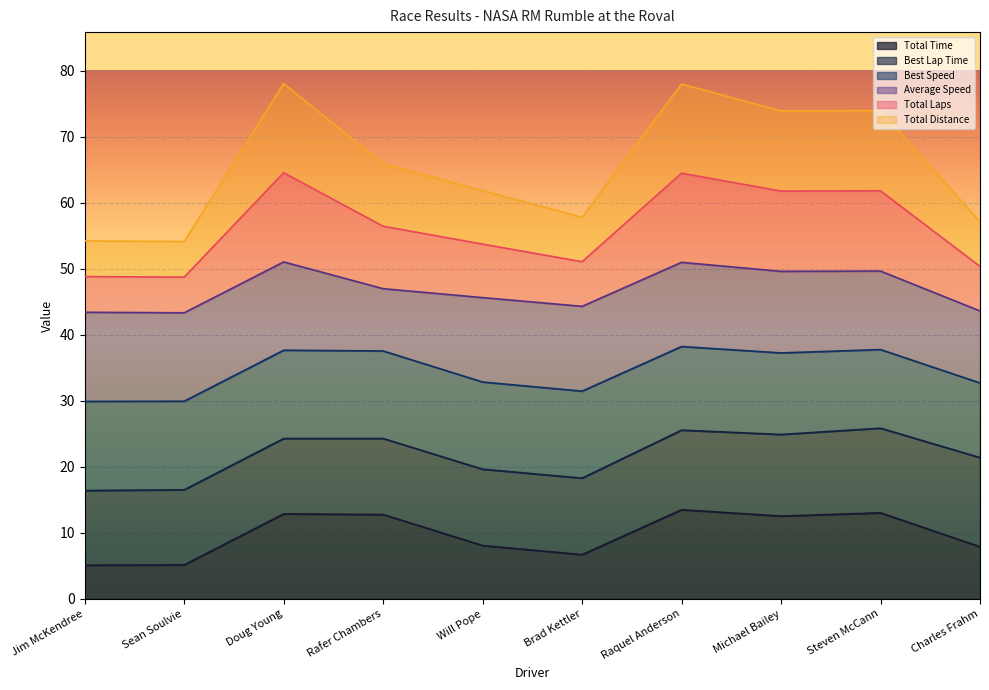

What is the difference between the Total Distance values at Jim McKendree and Sean Soulvie?

0.1